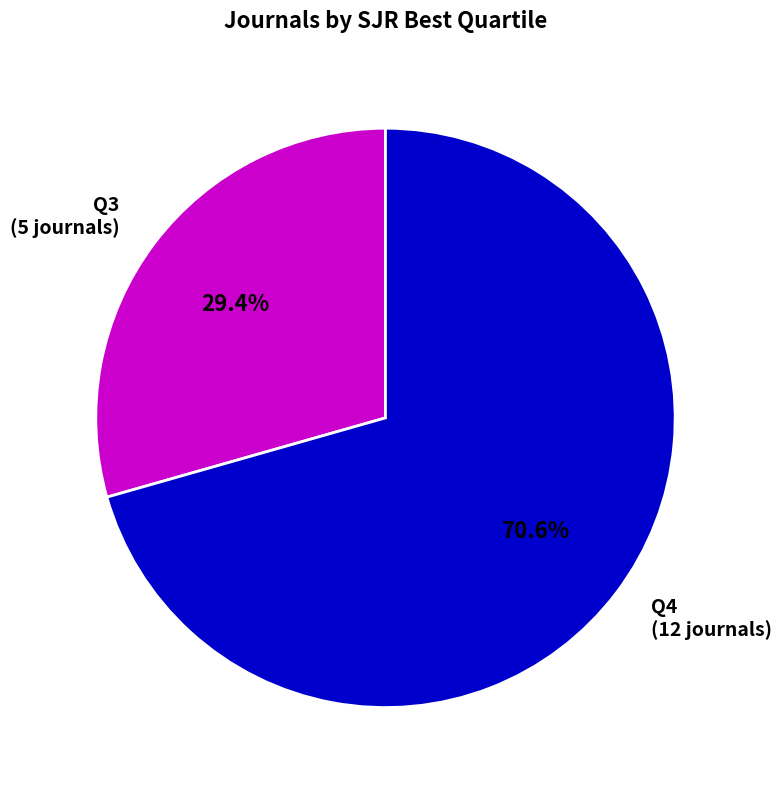

Which category accounts for the majority?

Q4